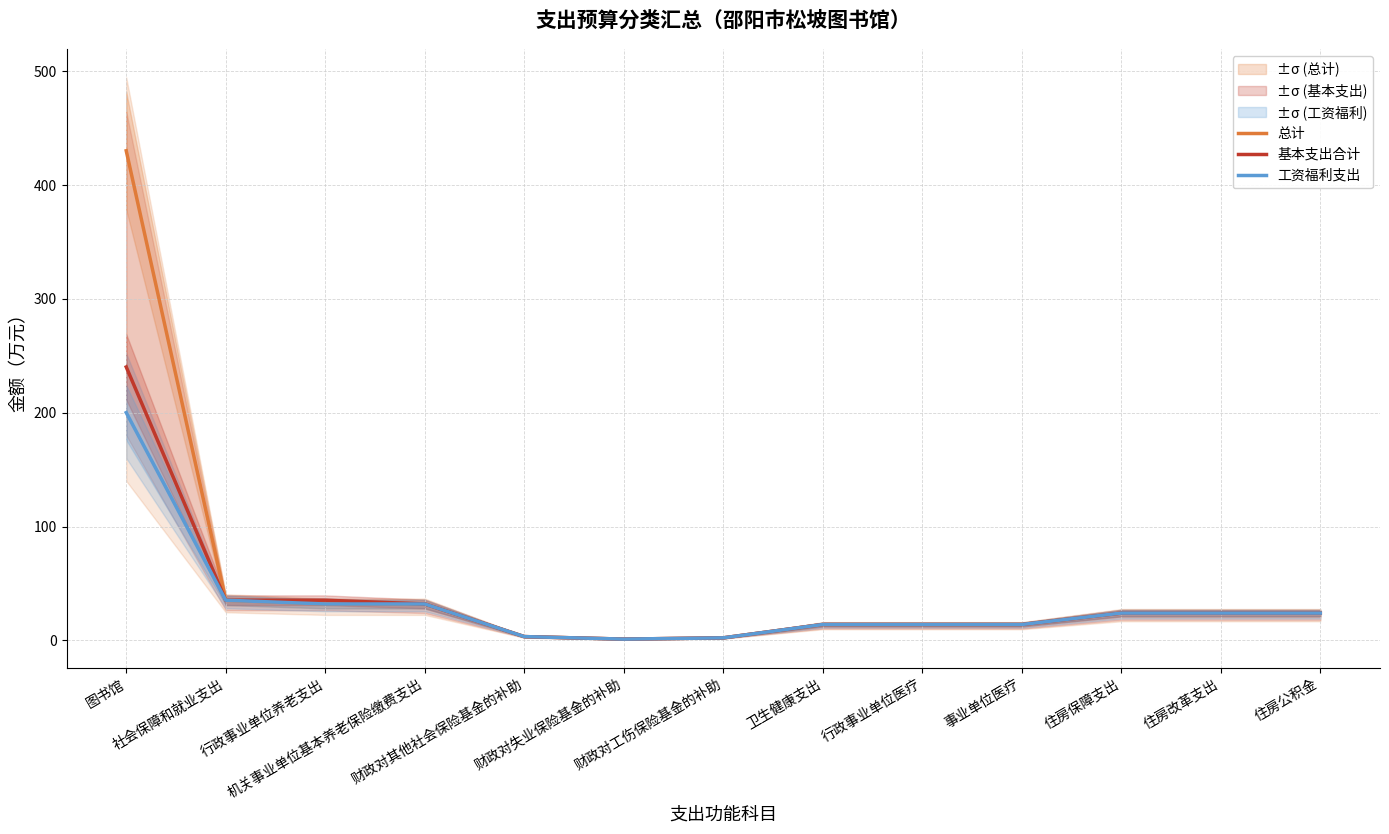

True or false: 基本支出合计 and 总计 intersect in this chart.

False